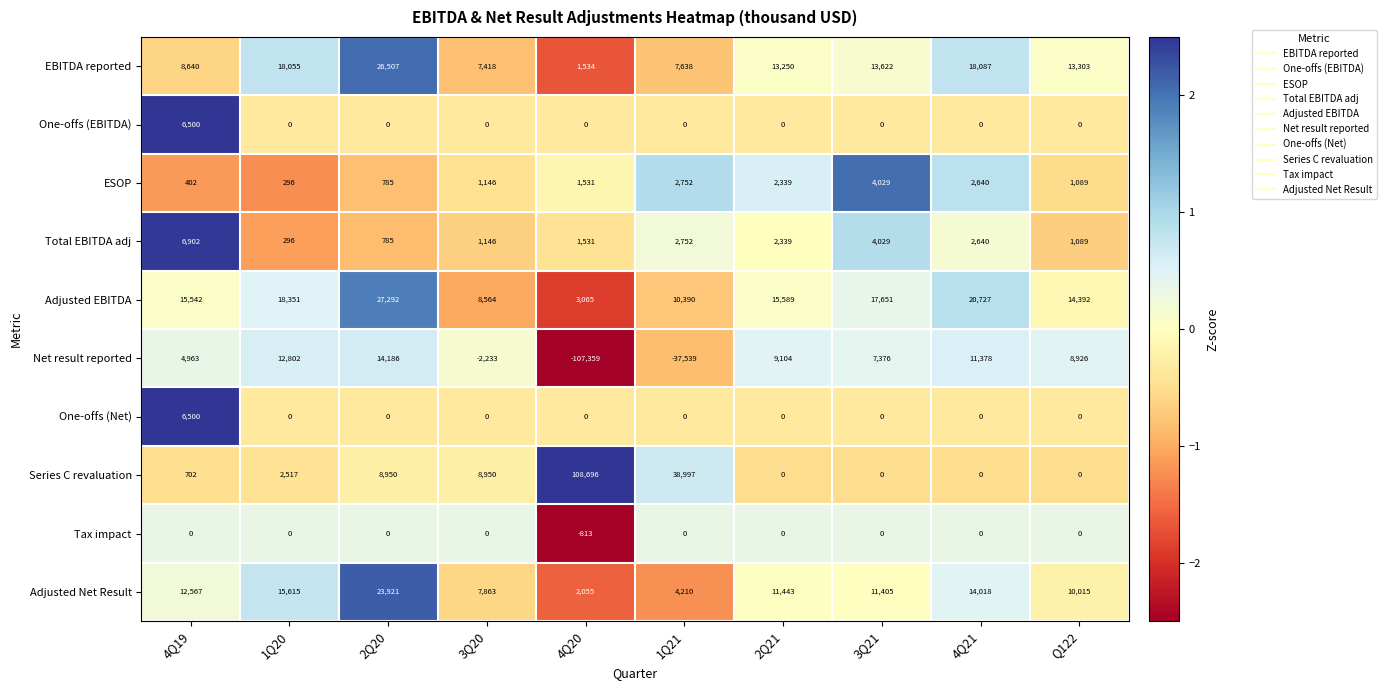

Read the ESOP value at 1Q21.

2752